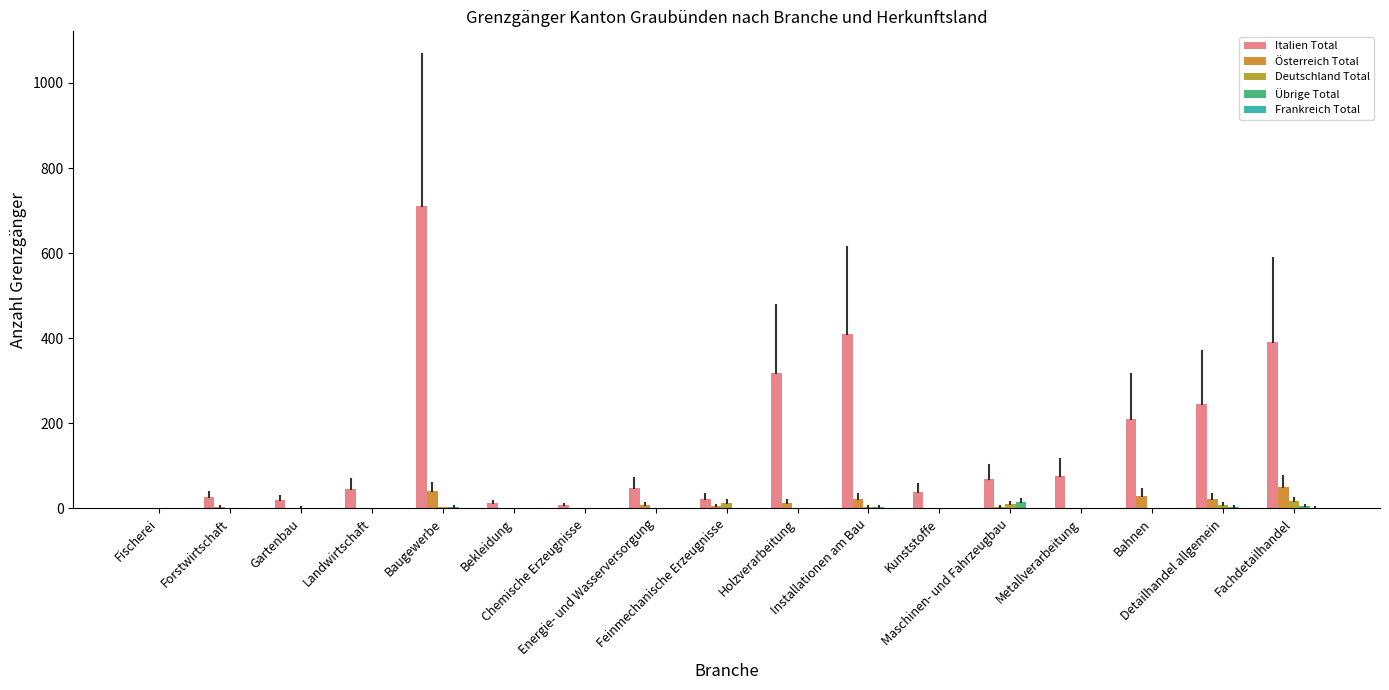

What is the maximum value shown in the chart?

712